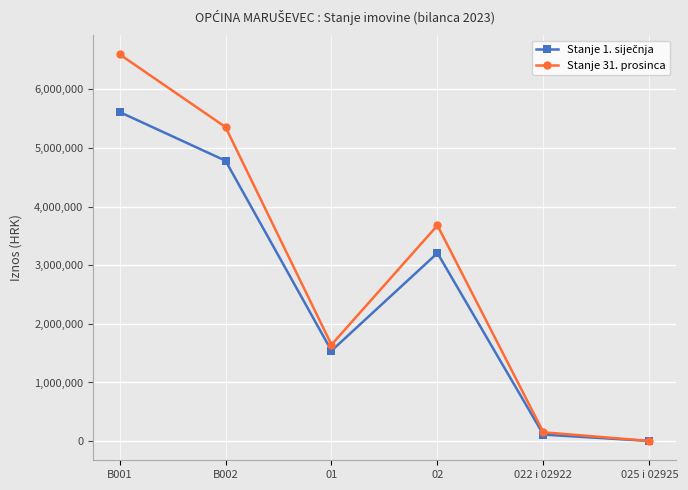

Is it true that Stanje 31. prosinca equals 1643757.6 at 01?

True